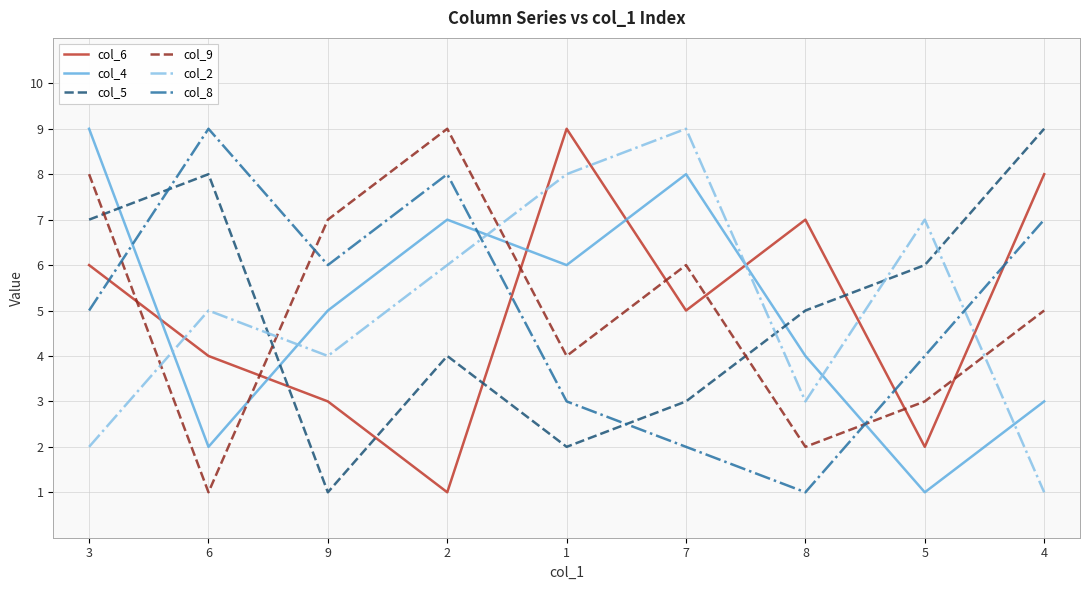

At which category does col_9 reach its first local valley?

6